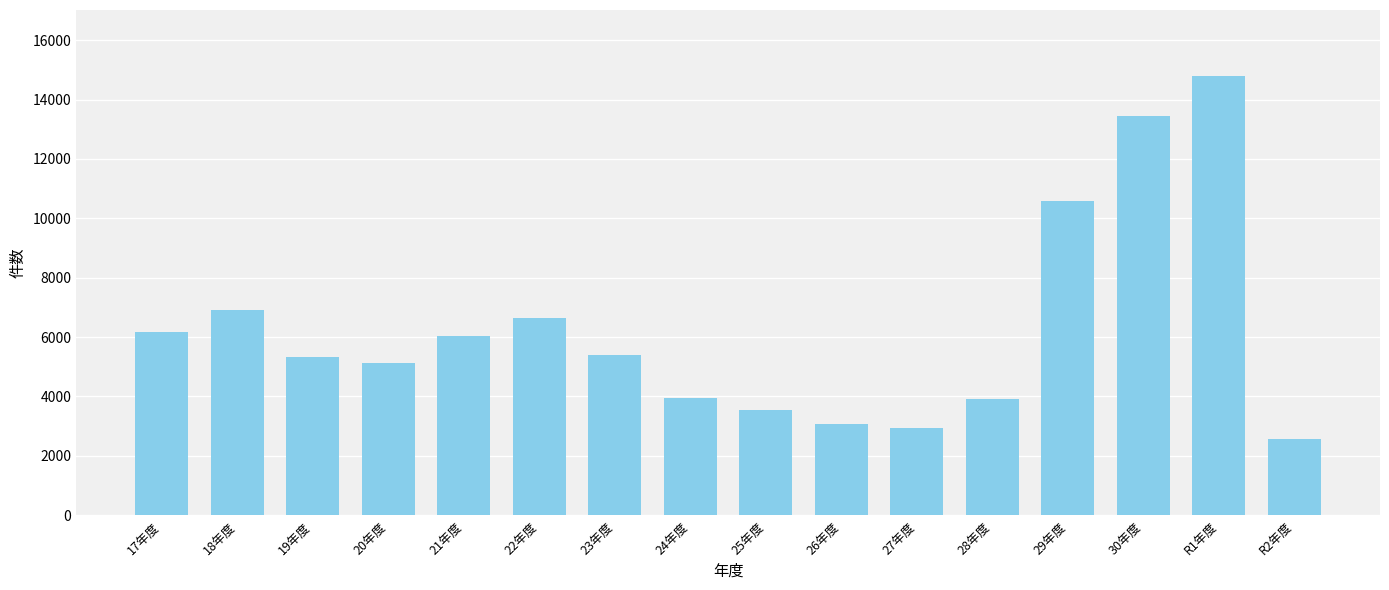

At which category does the chart reach its peak across all series?

R1年度